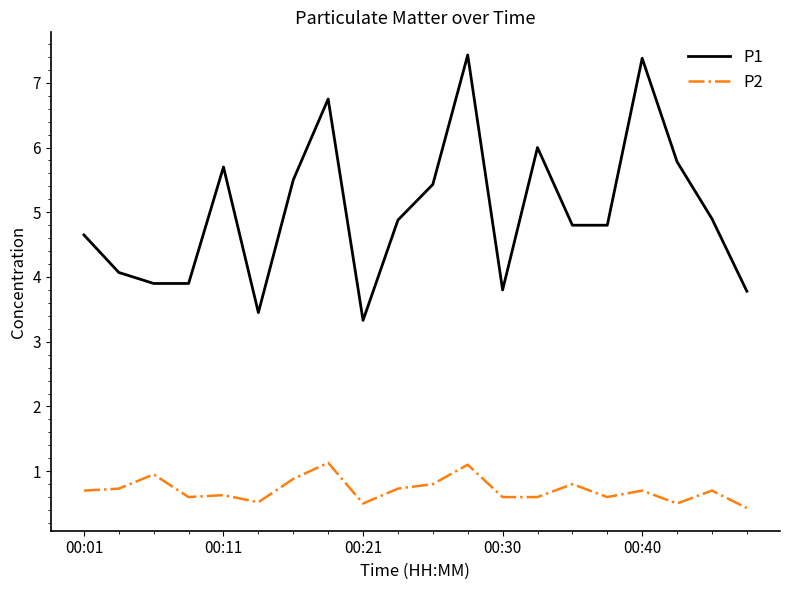

At how many categories does at least one series exceed 5?

8